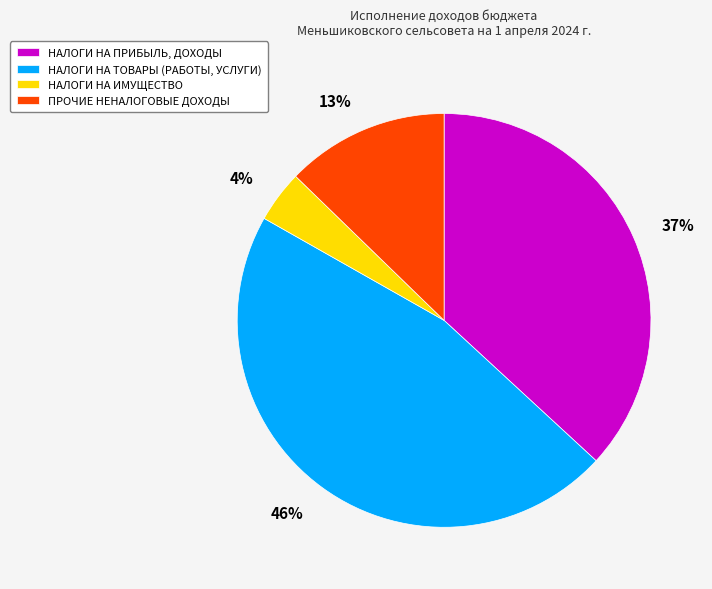

True or false: НАЛОГИ НА ПРИБЫЛЬ, ДОХОДЫ accounts for 26% of the total.

False